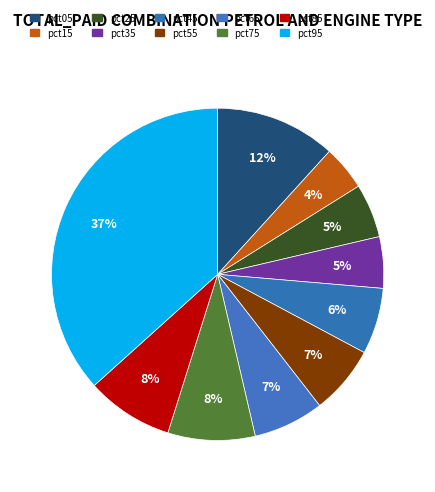

Does any single category account for the majority?

No